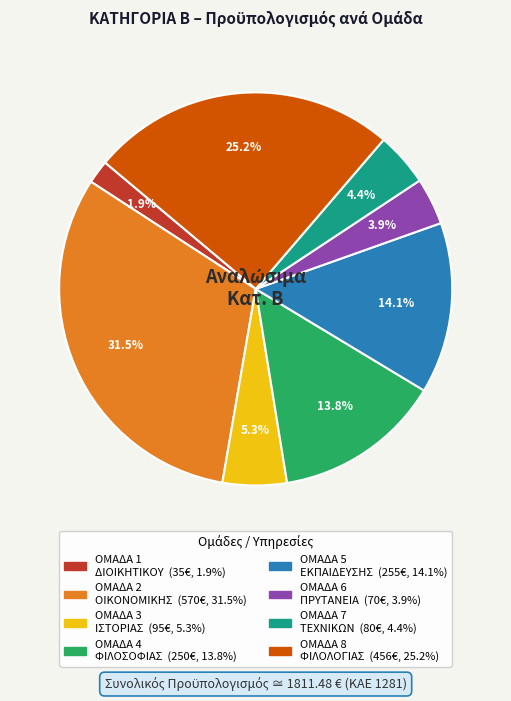

Is the sum of ΟΜΑΔΑ 6 ΠΡΥΤΑΝΕΙΑ and ΟΜΑΔΑ 2 ΟΙΚΟΝΟΜΙΚΗΣ greater than half?

No